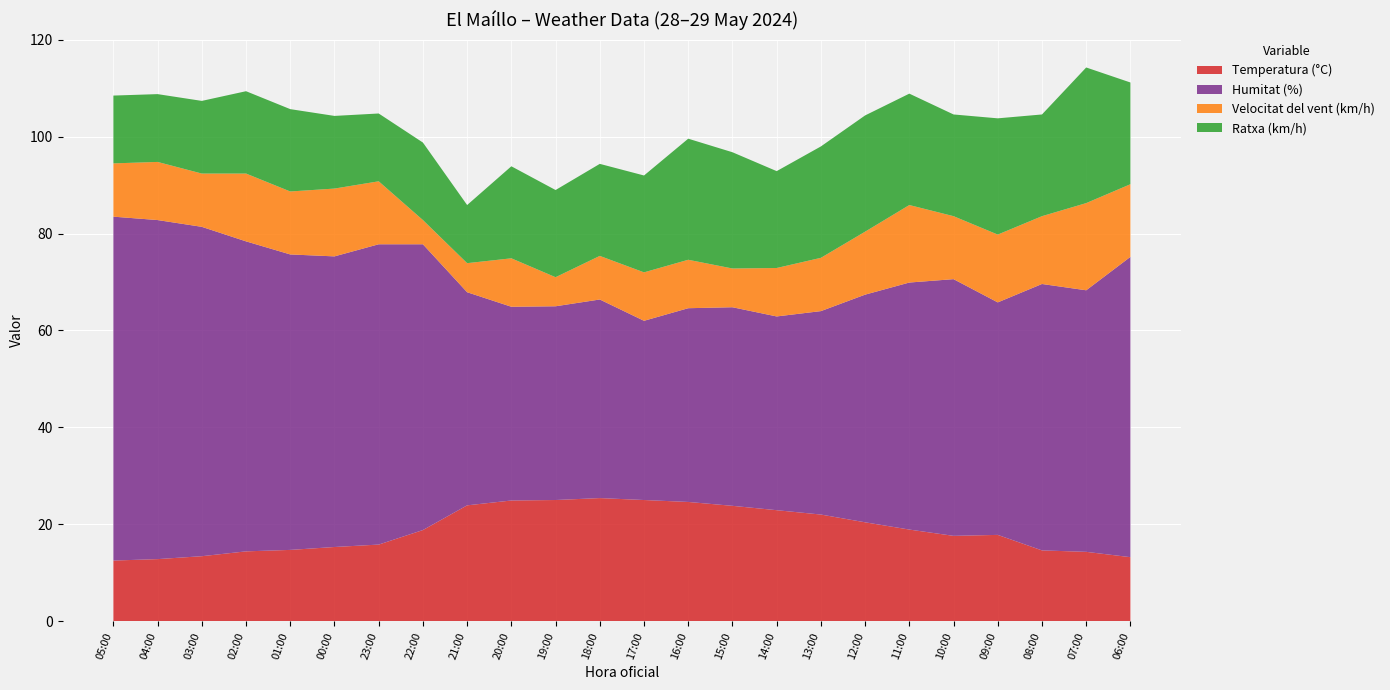

Reading left to right, list all the values displayed in this chart.

Temperatura (°C): 12.5	12.8	13.4	14.4	14.7	15.3	15.8	18.8	23.9	24.9	25.0	25.4	25.0	24.6	23.8	22.9	22.0	20.4	18.9	17.6	17.8	14.6	14.3	13.2
Humitat (%): 71.0	70.0	68.0	64.0	61.0	60.0	62.0	59.0	44.0	40.0	40.0	41.0	37.0	40.0	41.0	40.0	42.0	47.0	51.0	53.0	48.0	55.0	54.0	62.0
Velocitat del vent (km/h): 11.0	12.0	11.0	14.0	13.0	14.0	13.0	5.0	6.0	10.0	6.0	9.0	10.0	10.0	8.0	10.0	11.0	13.0	16.0	13.0	14.0	14.0	18.0	15.0
Ratxa (km/h): 14.0	14.0	15.0	17.0	17.0	15.0	14.0	16.0	12.0	19.0	18.0	19.0	20.0	25.0	24.0	20.0	23.0	24.0	23.0	21.0	24.0	21.0	28.0	21.0